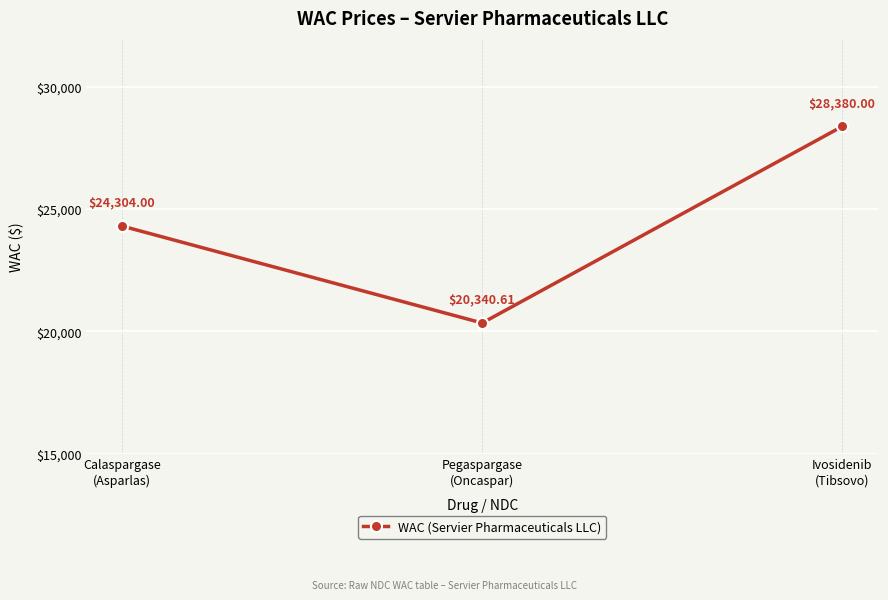

Does the chart display data point markers on the line(s)?

Yes